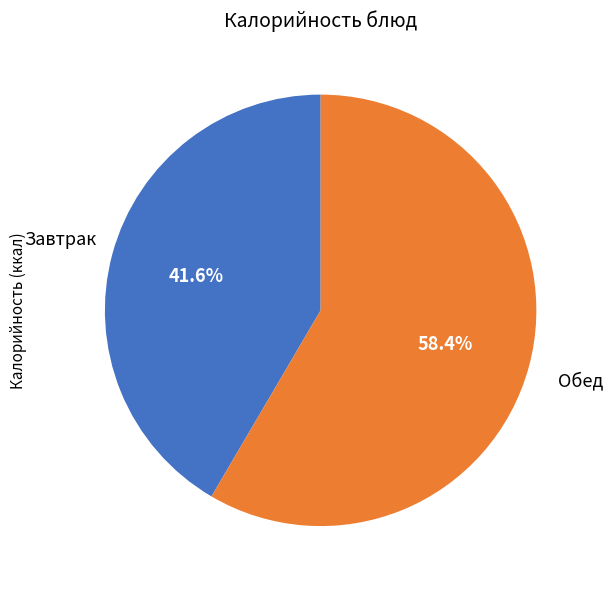

Does any single category account for the majority?

Yes